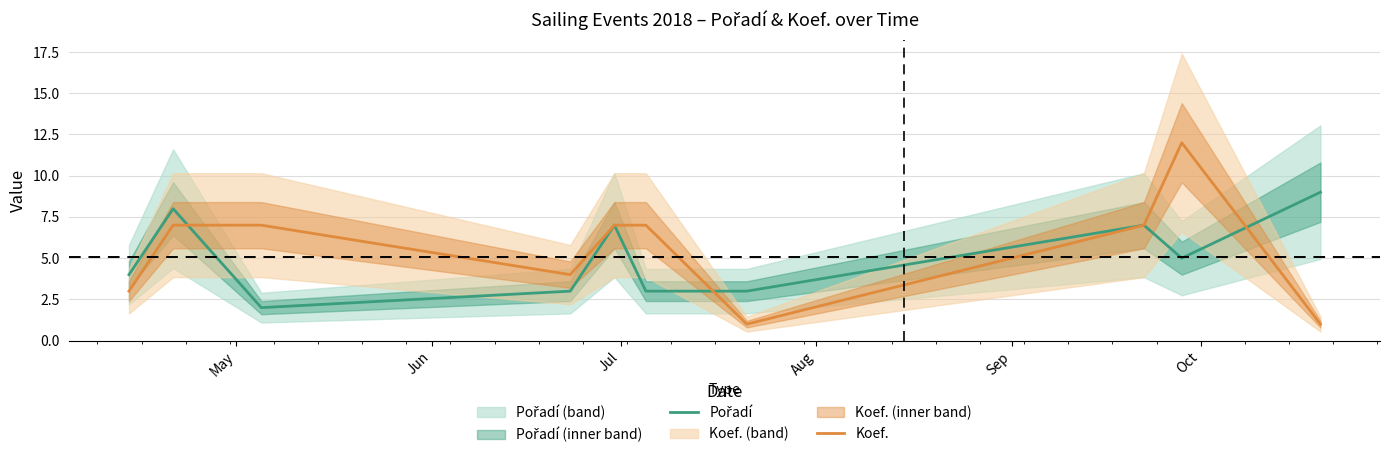

At how many categories does at least one series exceed 11?

1